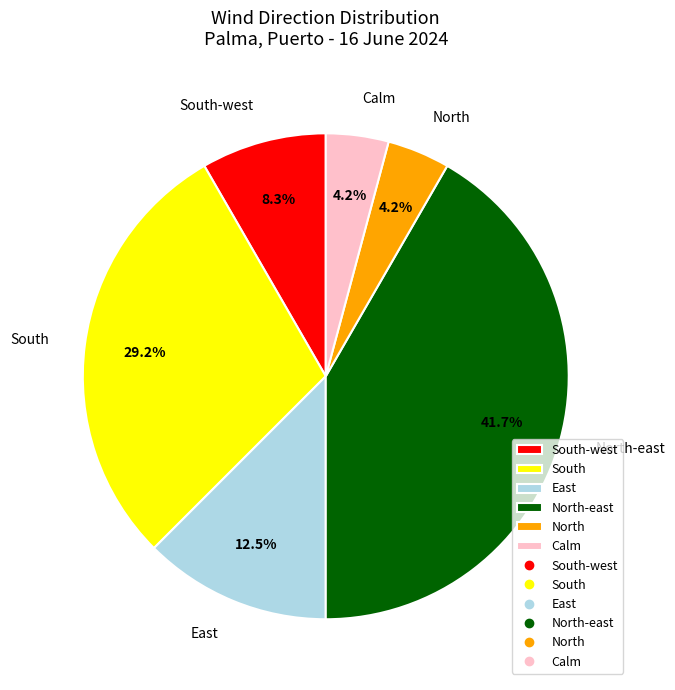

Which slice is the largest?

North-east